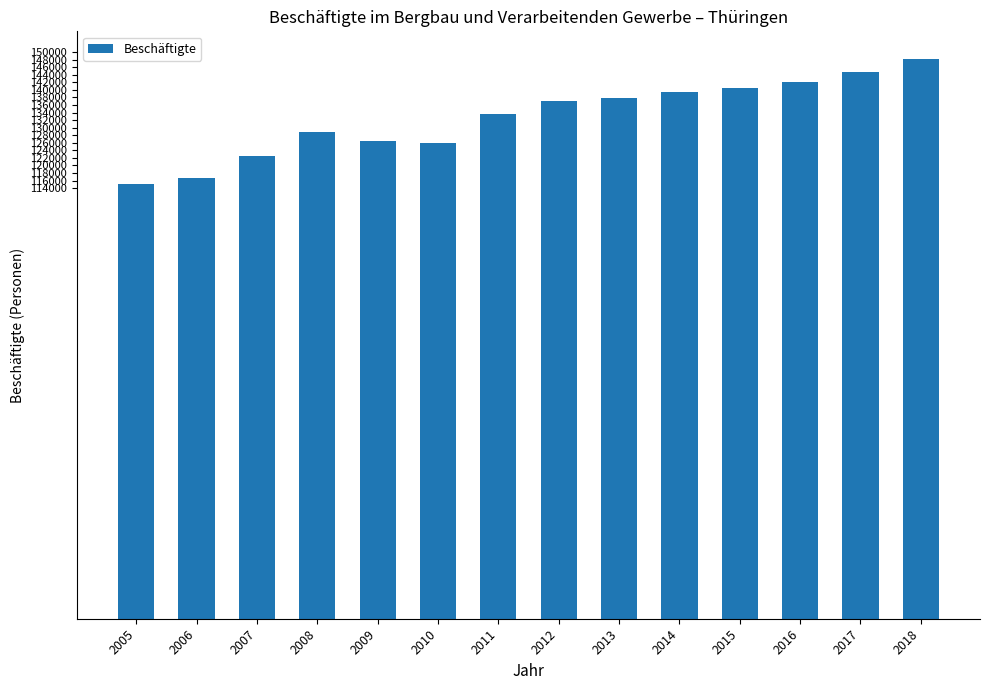

The chart shows a value of 148107.2 at 2018. True or false?

True